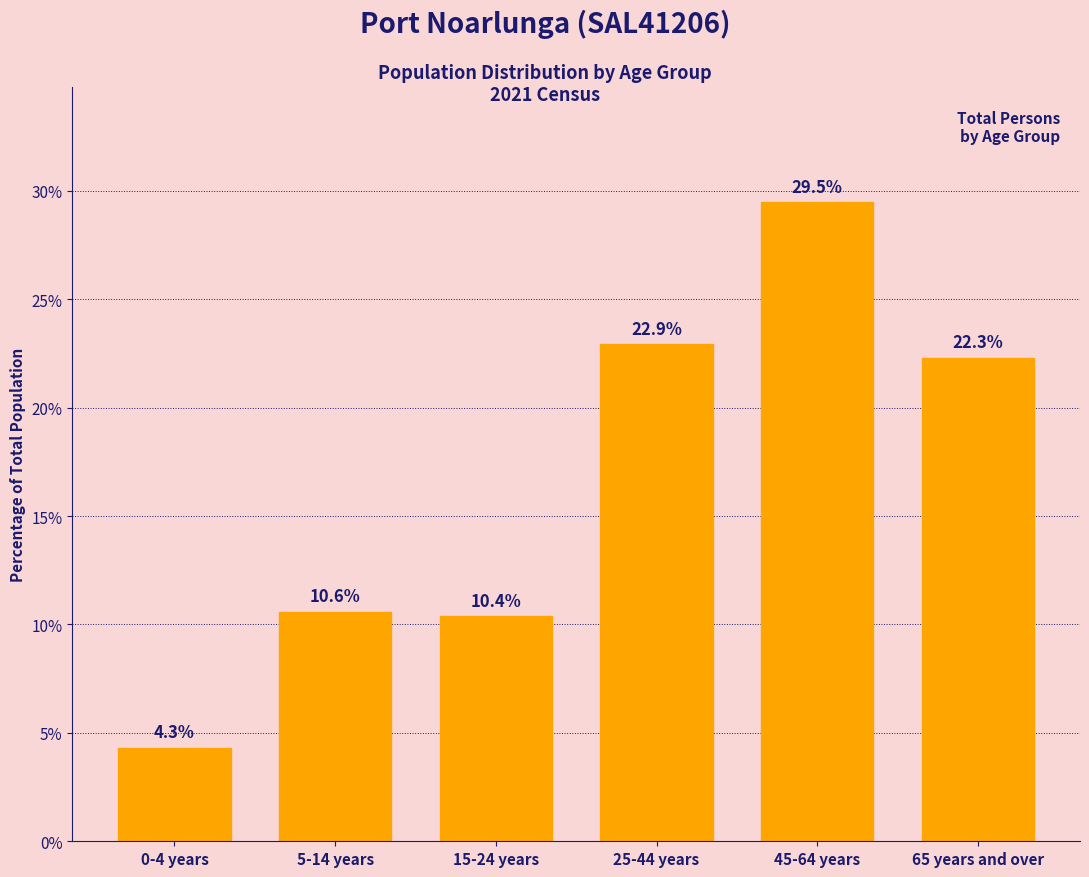

Reading left to right, extract all data points from this chart.

4.3	10.6	10.4	22.9	29.5	22.3